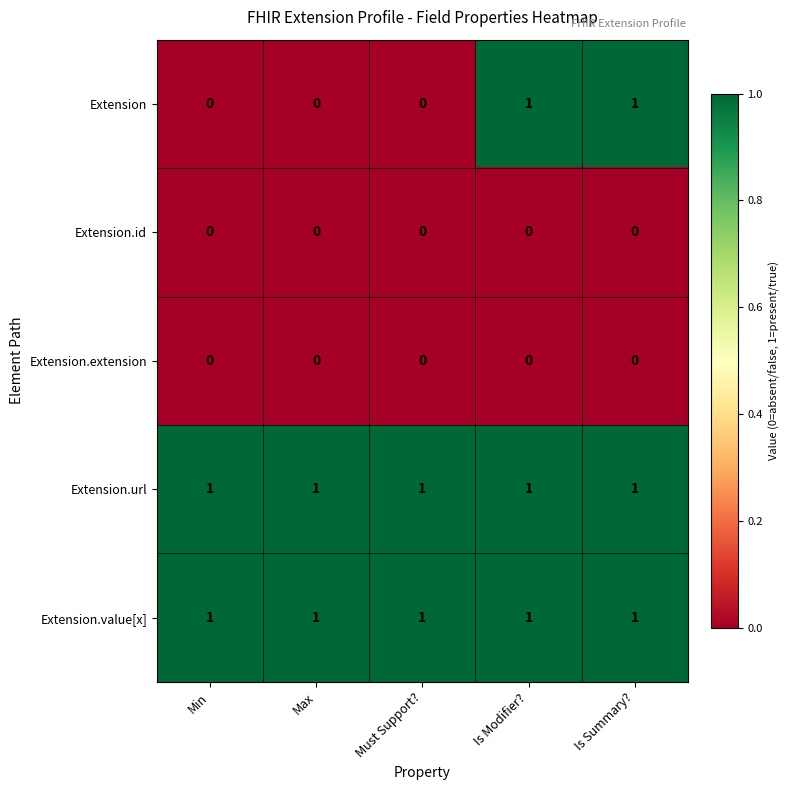

Is it true that Extension equals 0 at Is Modifier??

False